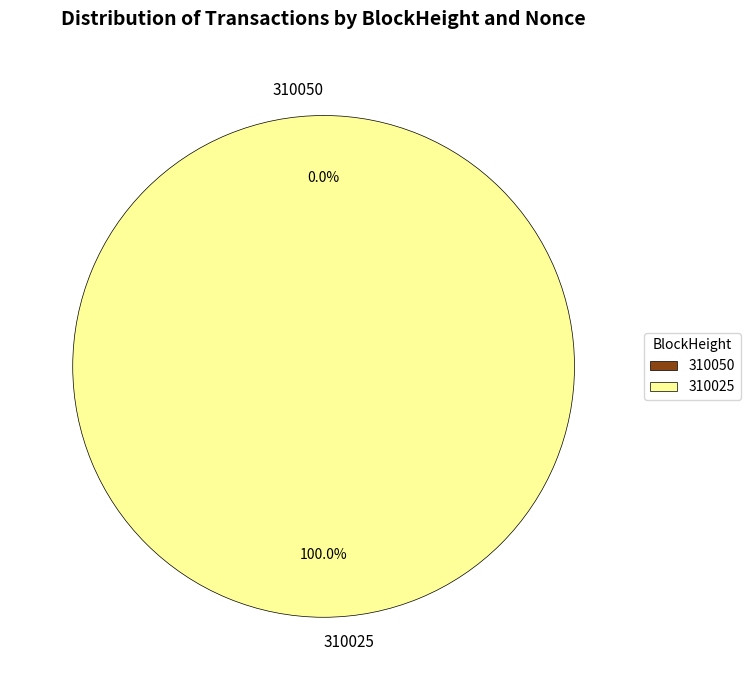

To the nearest percent, what is the difference between the 310025 and 310050 slice percentages?

100%